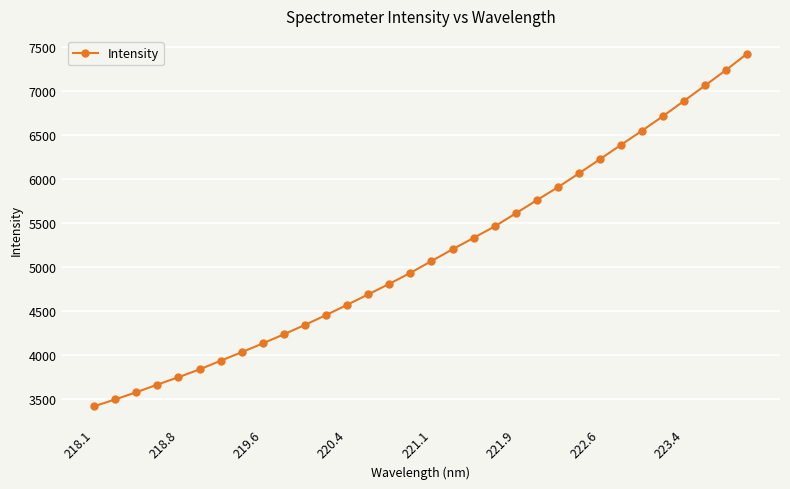

How many data points are less than 5069?

16